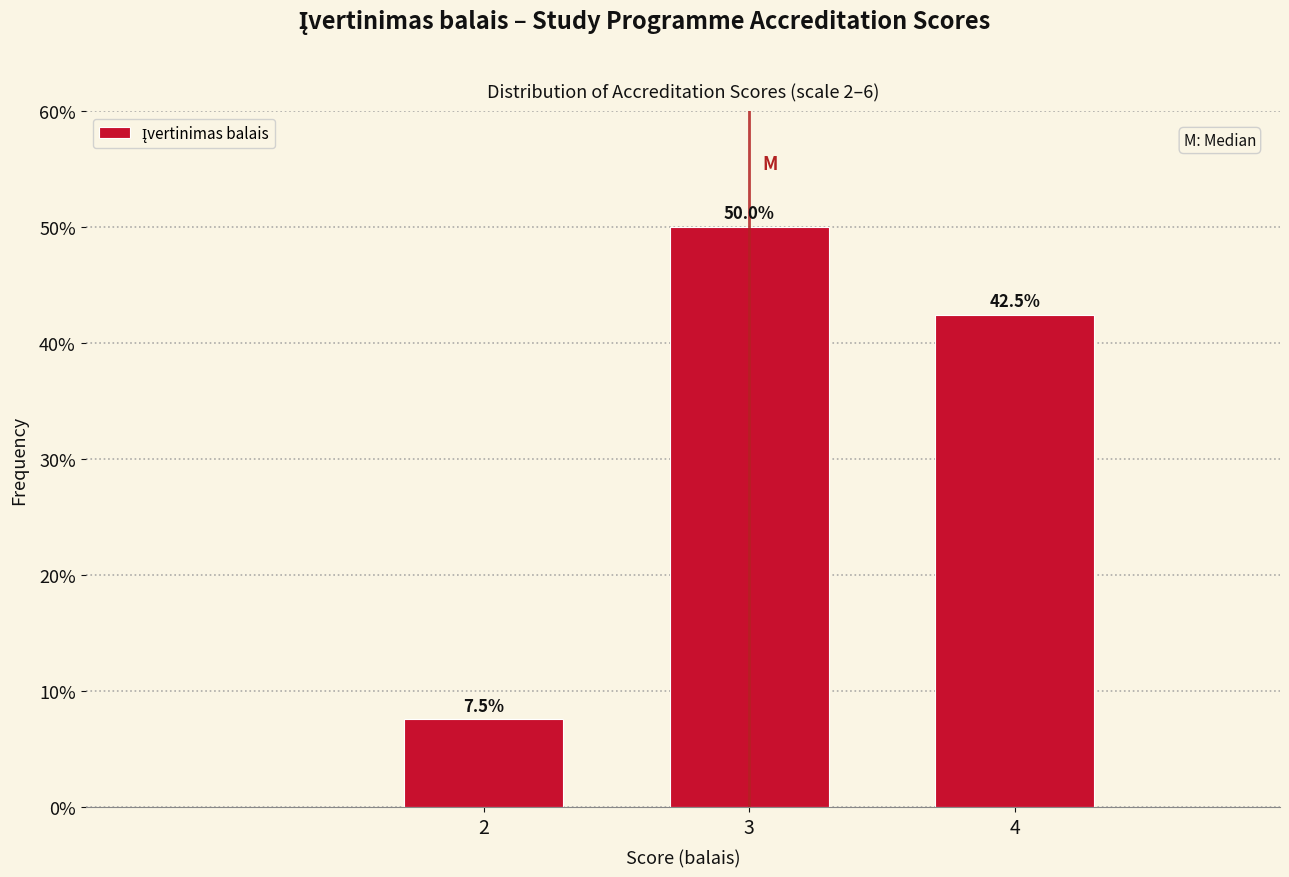

Reading left to right, what are all the values shown in this chart?

2=7.5	3=50.0	4=42.5